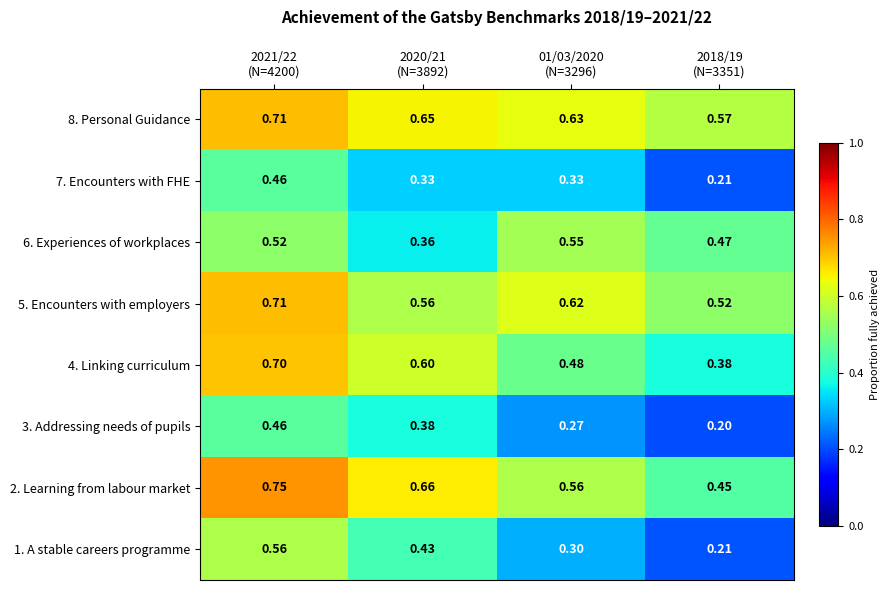

Count the number of data series in this chart.

8